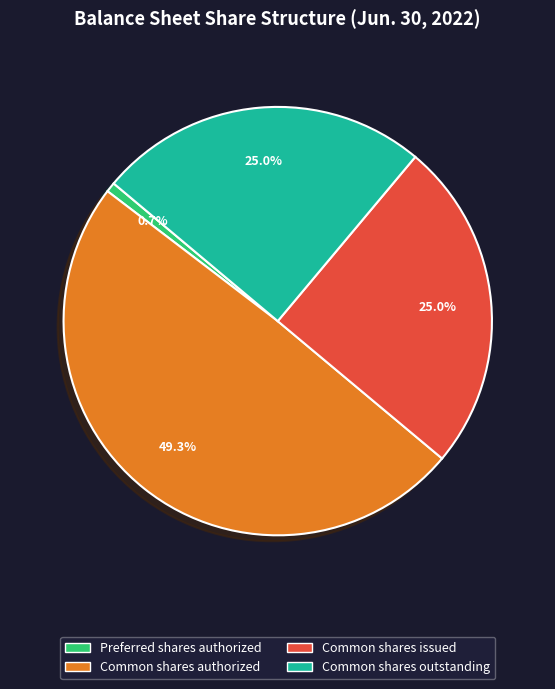

How many segments does this pie chart have?

4